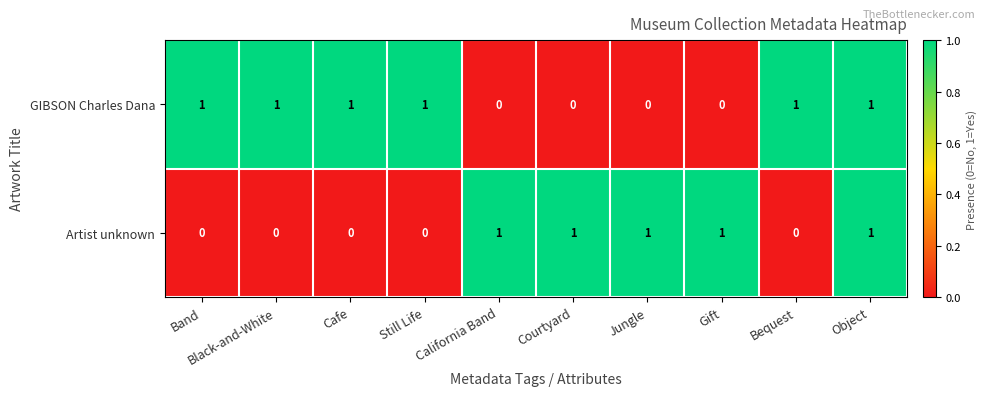

Rank the series by their average value, from highest to lowest.

GIBSON Charles Dana, Artist unknown